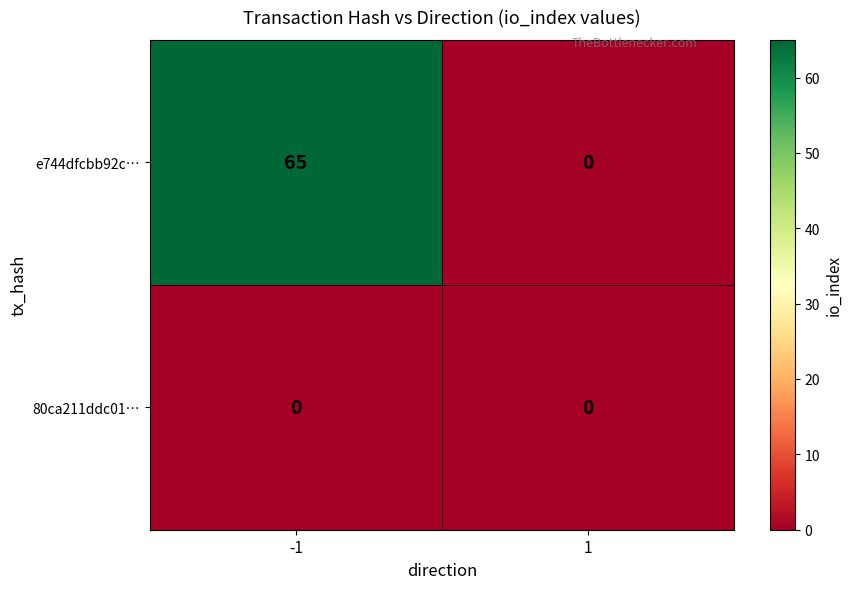

At how many categories does at least one series exceed 31?

1